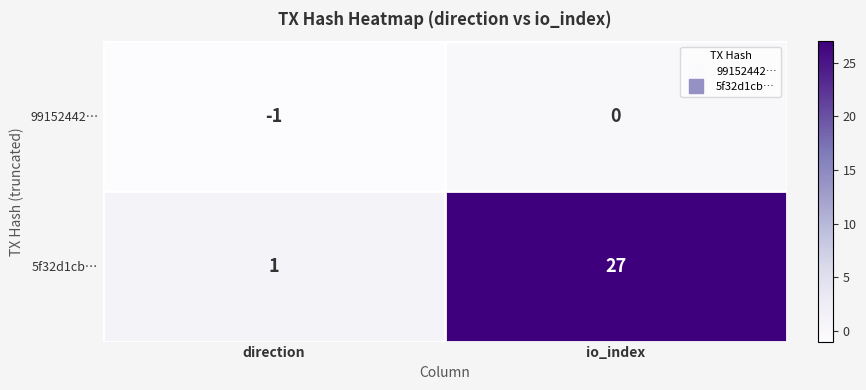

Reading right to left, list all the values displayed in this chart.

99152442…: 0	-1
5f32d1cb…: 27	1